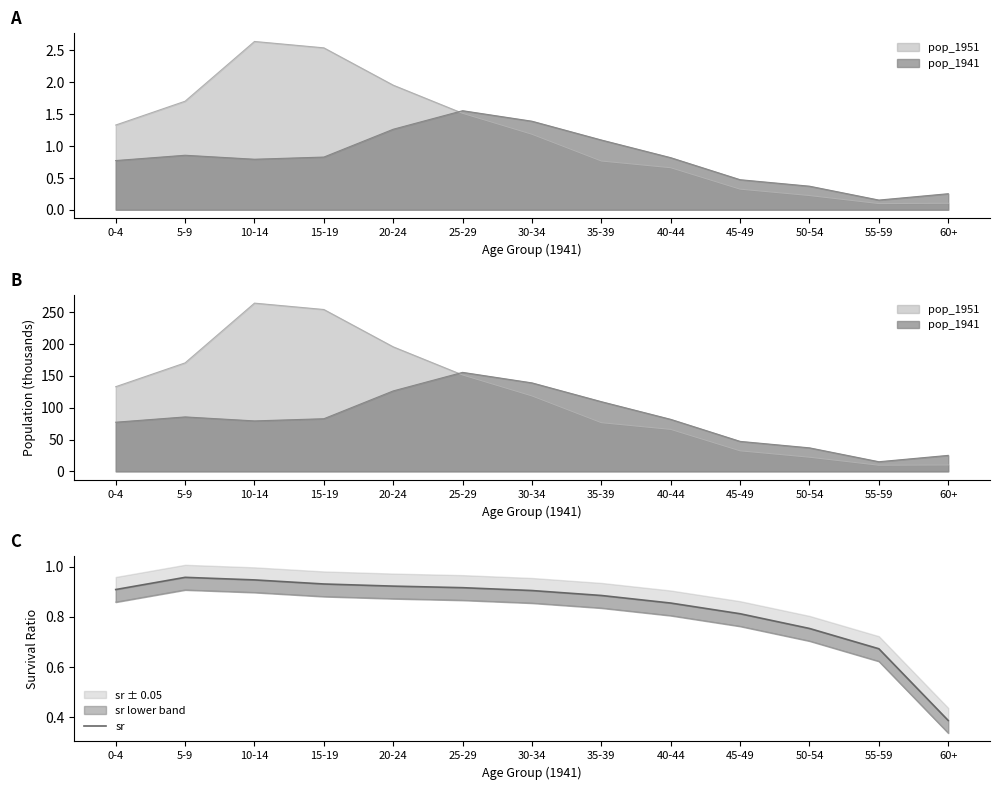

Is it true that the value at 60+ is 0.4?

True